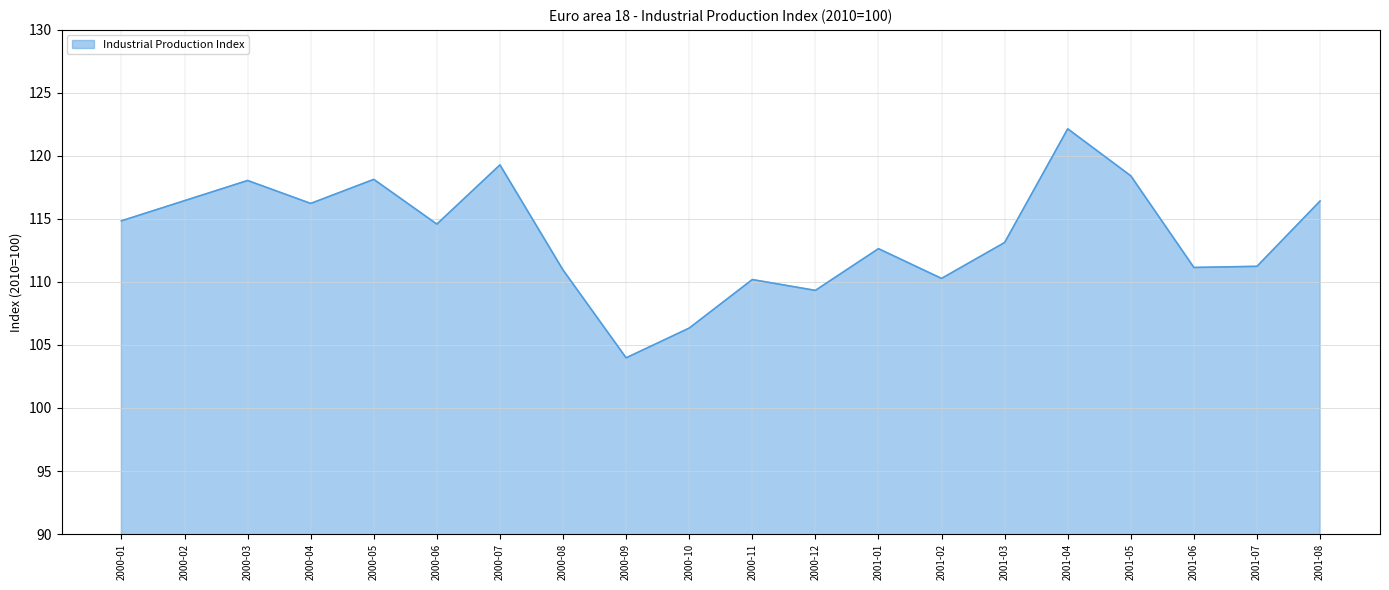

What is the sum of all values?

2273.8